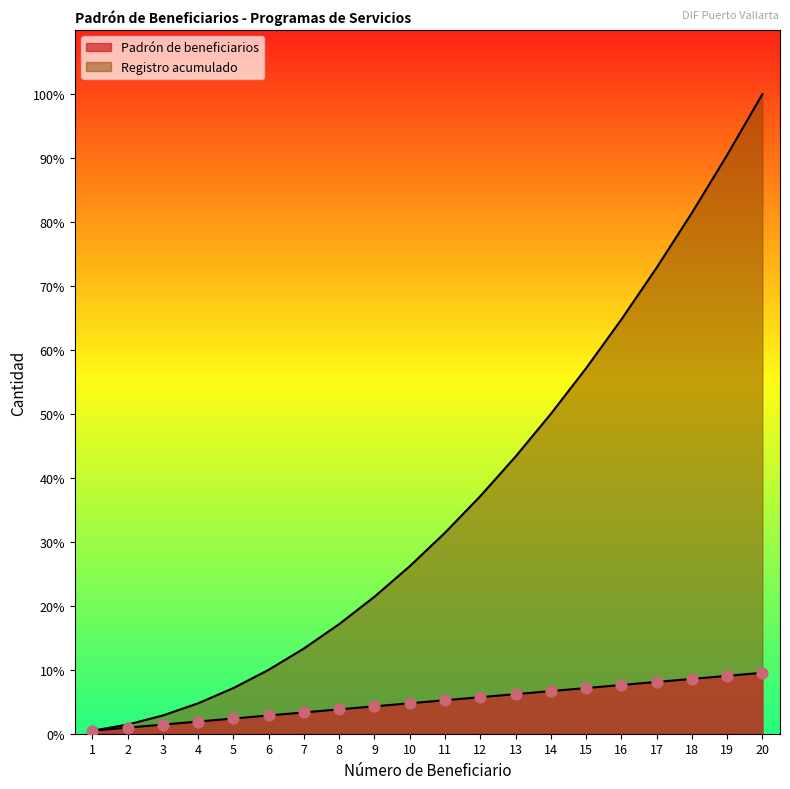

Which series has the widest spread of Y values?

Registro acumulado